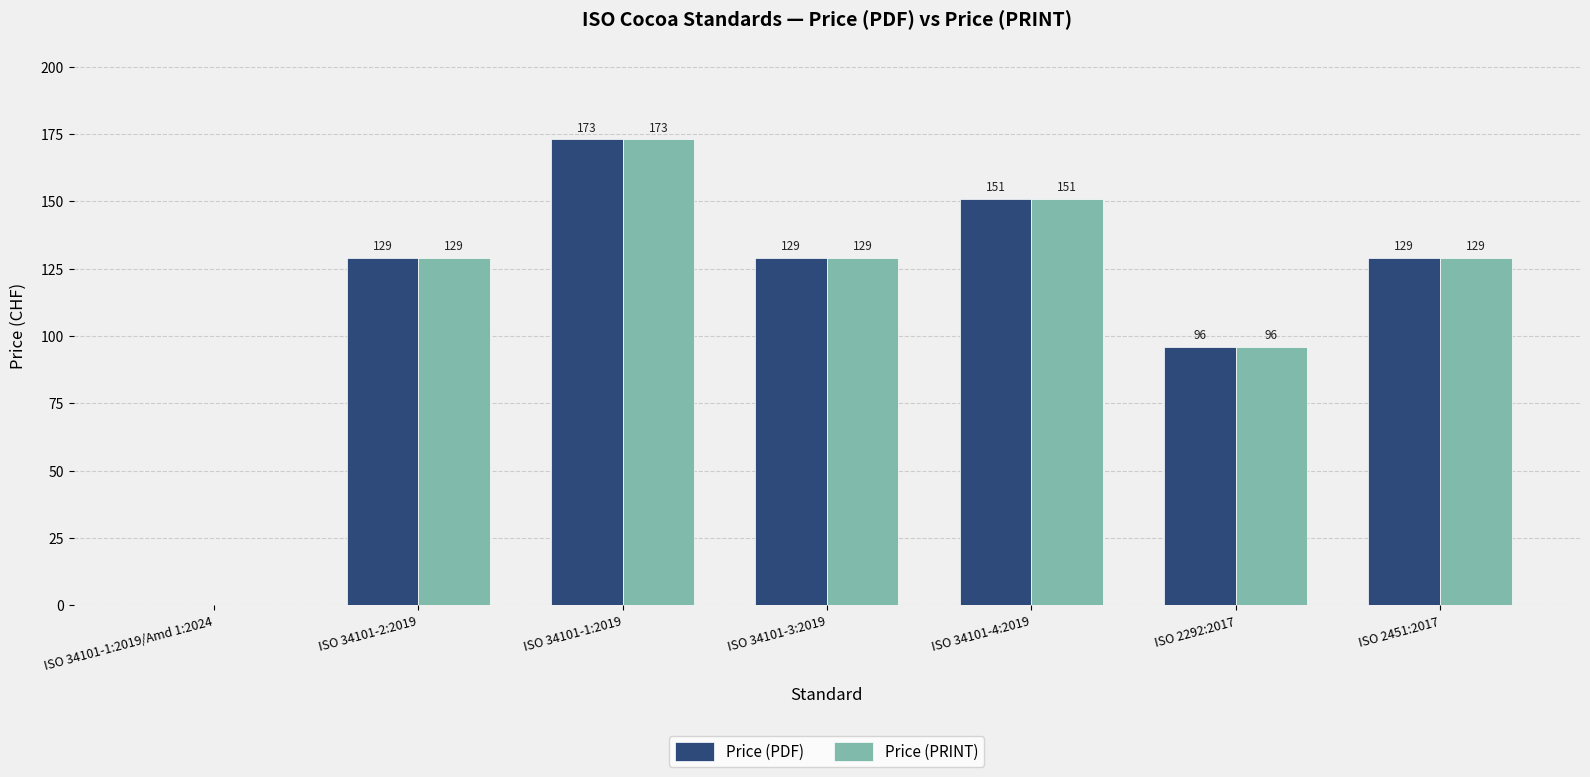

The value of Price (PDF) at ISO 34101-1:2019 is 273. True or false?

False